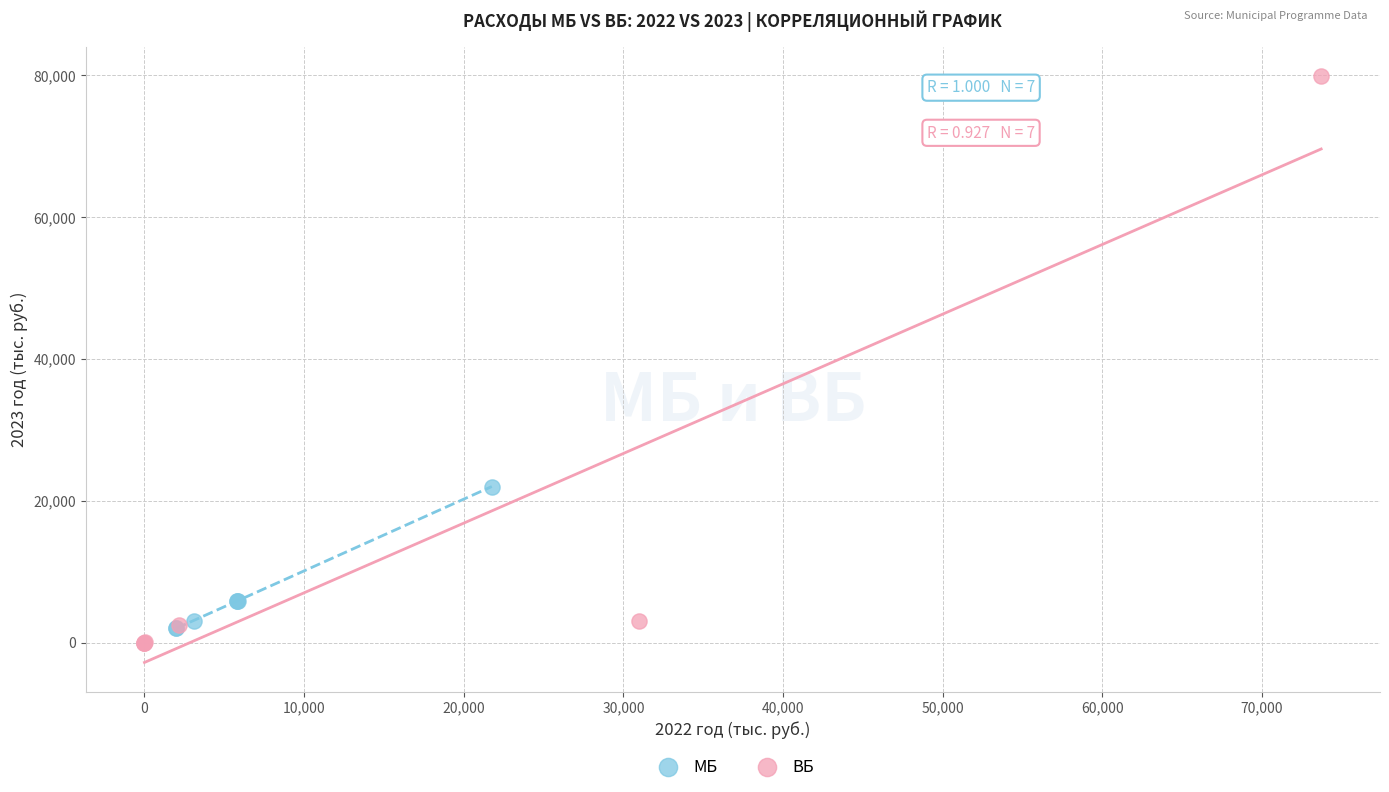

What are all the series names shown in the legend?

МБ, ВБ